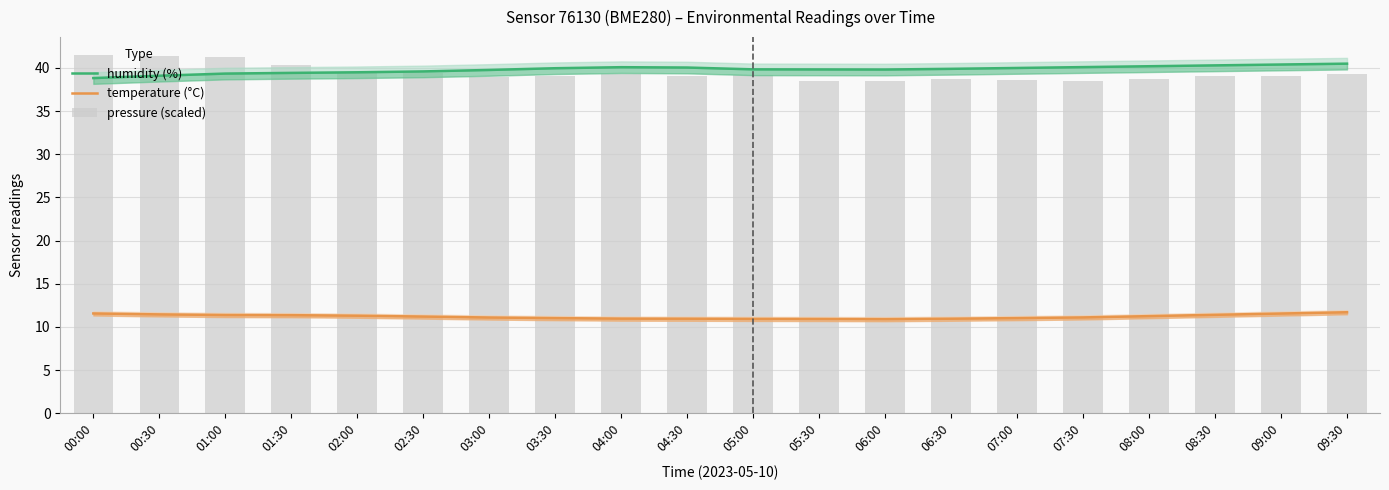

What is the difference between the maximum and minimum values in the humidity (%) series?

1.7